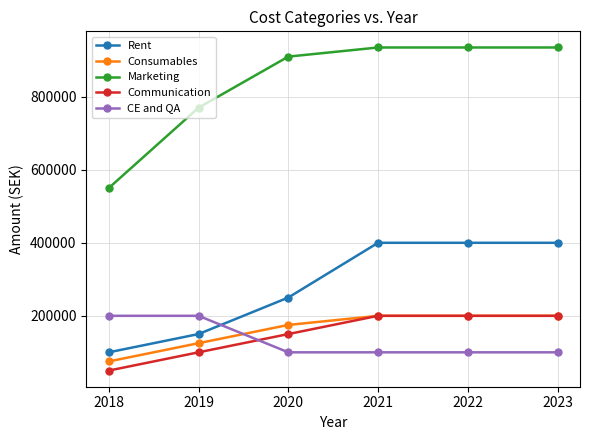

What is the difference between the maximum and minimum values in the Communication series?

150000